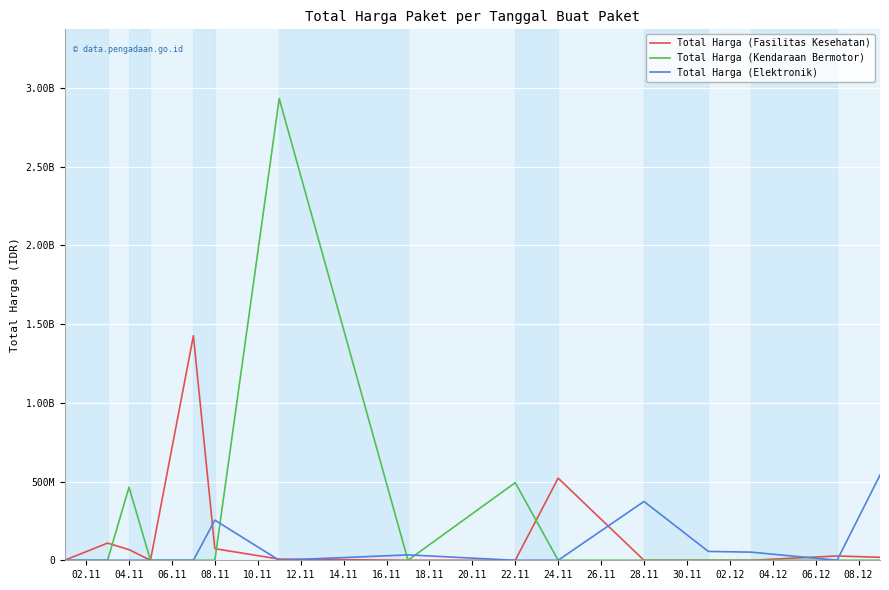

Is this an area chart (filled region under the line)?

No